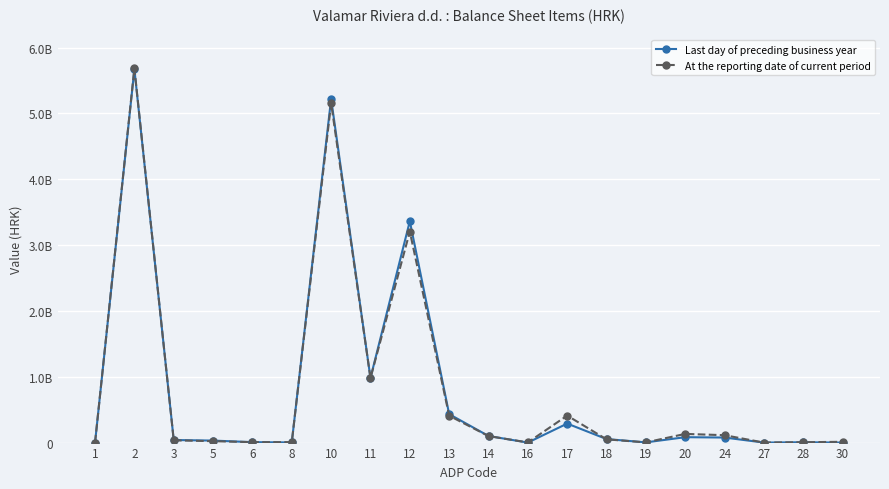

Is this an area chart (filled region under the line)?

No